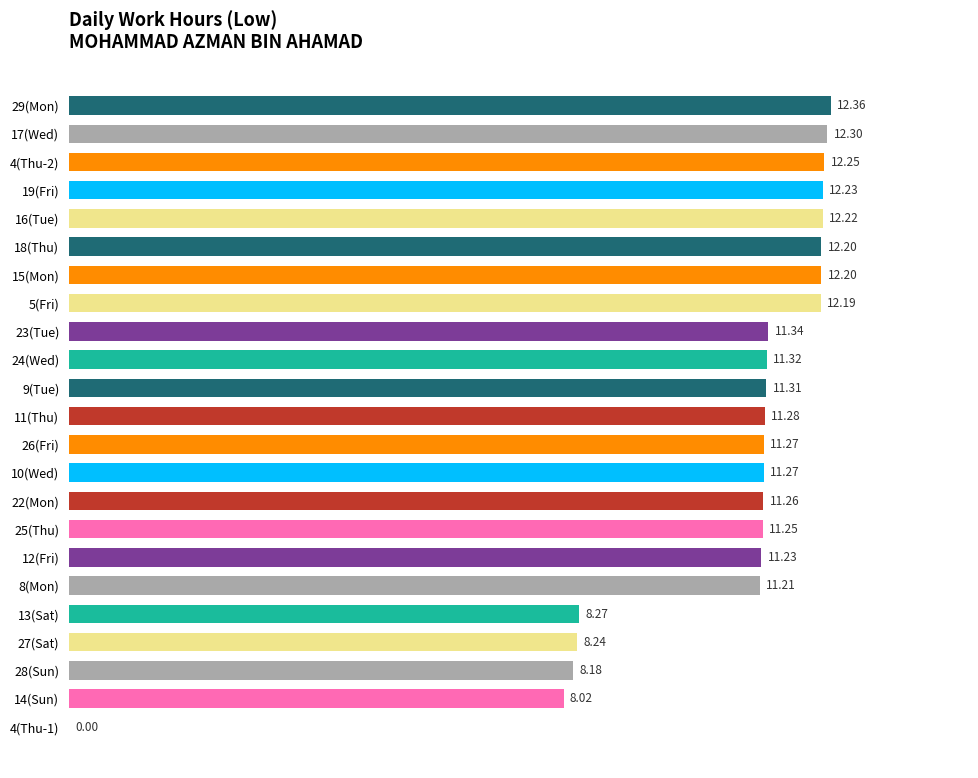

What is the sum of the values at 9(Tue) and 4(Thu-2)?

23.6